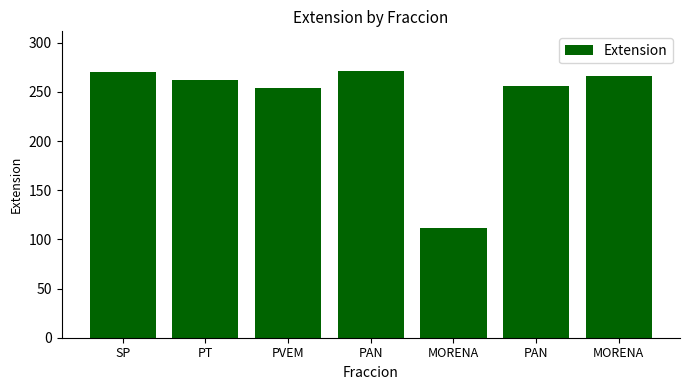

What is the sum of the values at MORENA and PVEM?

520